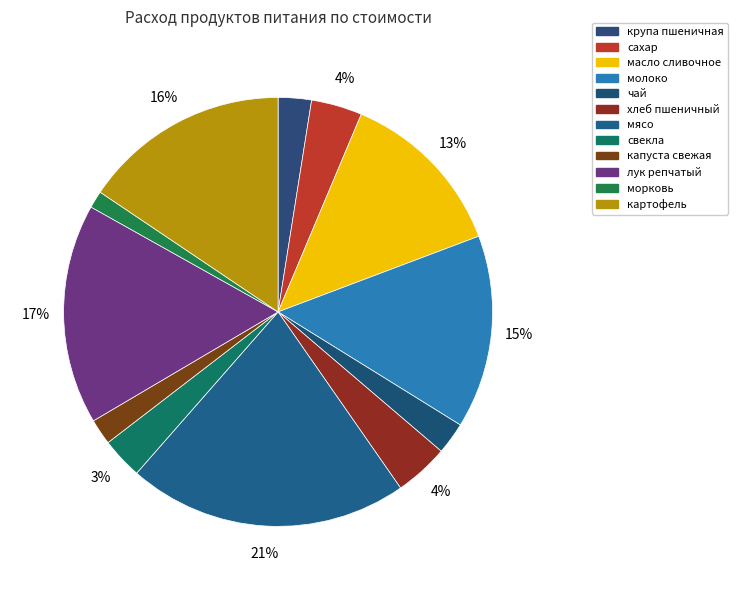

To the nearest percent, what portion does масло сливочное represent?

13%